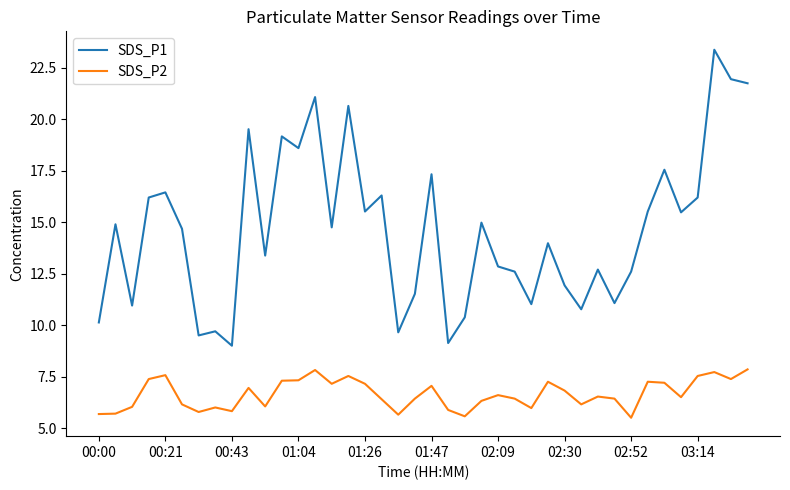

Which series has the largest total across all categories?

SDS_P1